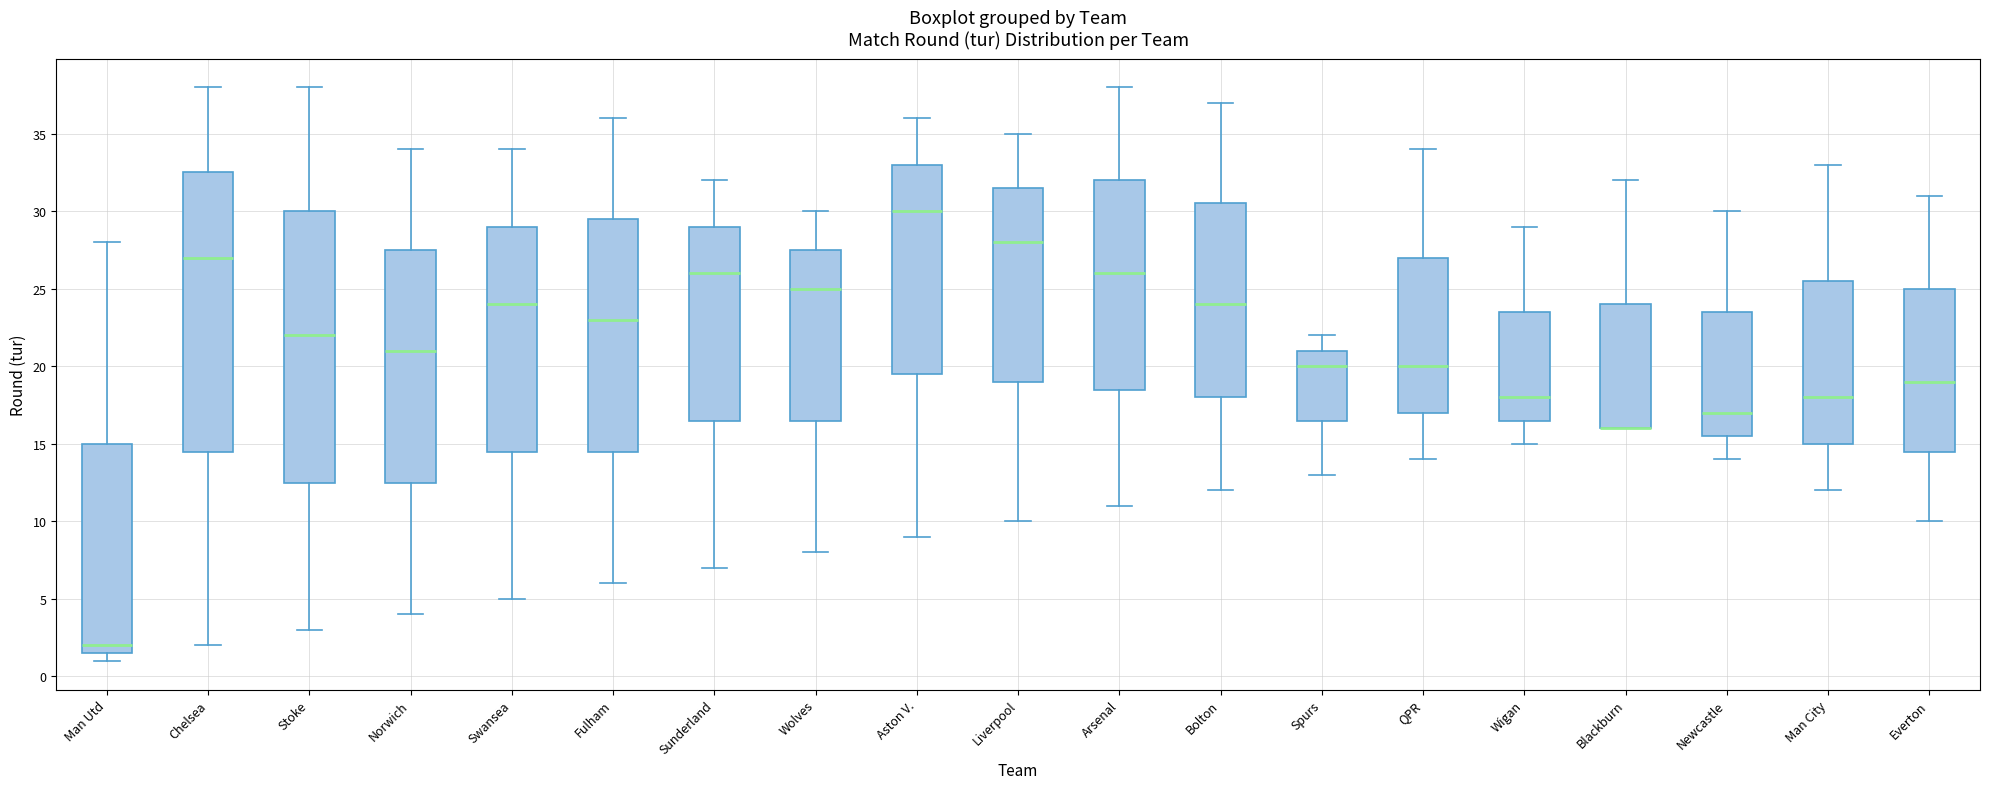

Where does the upper whisker of the box for Norwich end on the y-axis? The values are not printed on the chart, so give them approximately, as read against the axis.

34.0